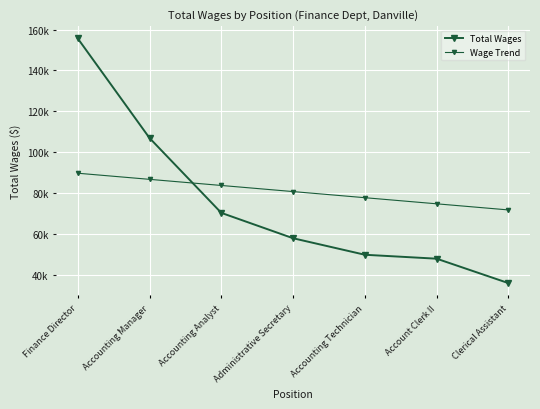

What is the value of the Wage Trend point at the 5th from the left?

77673.9